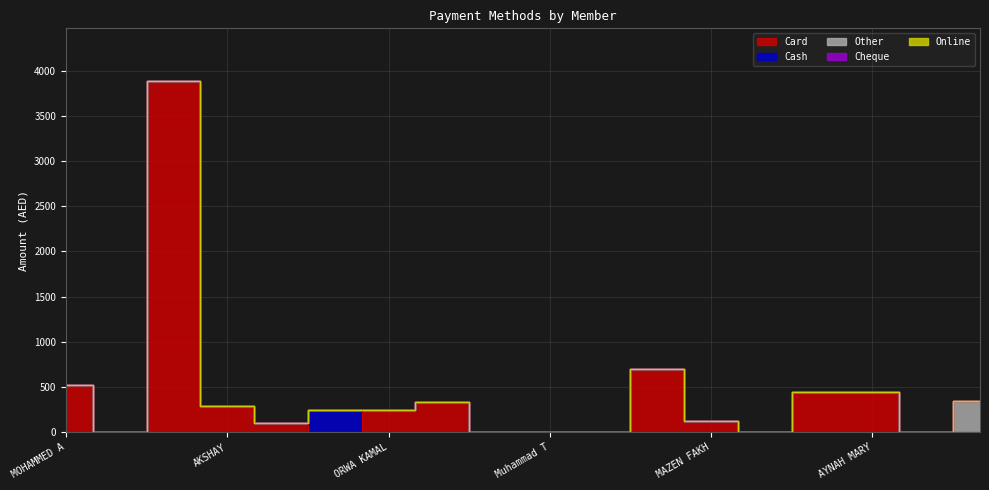

Reading left to right, transcribe all the data shown in this chart.

Card: 524	0	3884	294	104	0	250	330	0	0	0	699	125	0	450	450	2	0
Cash: 0	1	0	0	0	250	0	0	1	1	1	0	0	1	0	0	0	0
Other: 0	0	0	0	0	0	0	0	0	0	0	0	0	0	0	0	0	350
Cheque: 0	0	0	0	0	0	0	0	0	0	0	0	0	0	0	0	0	0
Online: 0	0	0	0	0	0	0	0	0	0	0	0	0	0	0	0	0	0